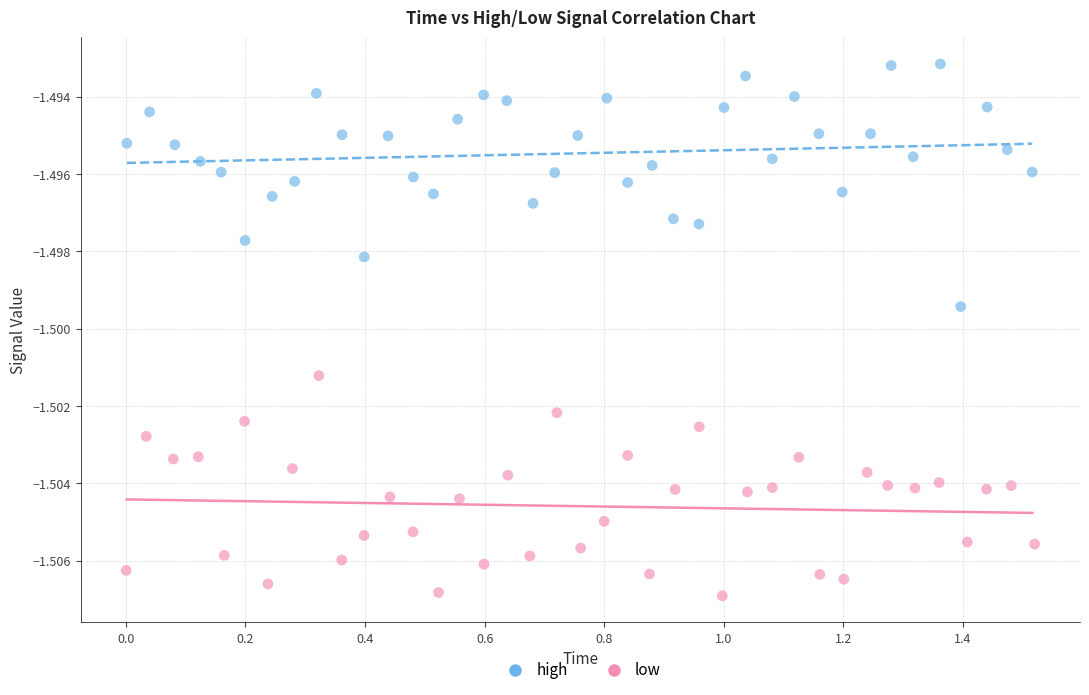

Which series has the widest spread of Y values?

high